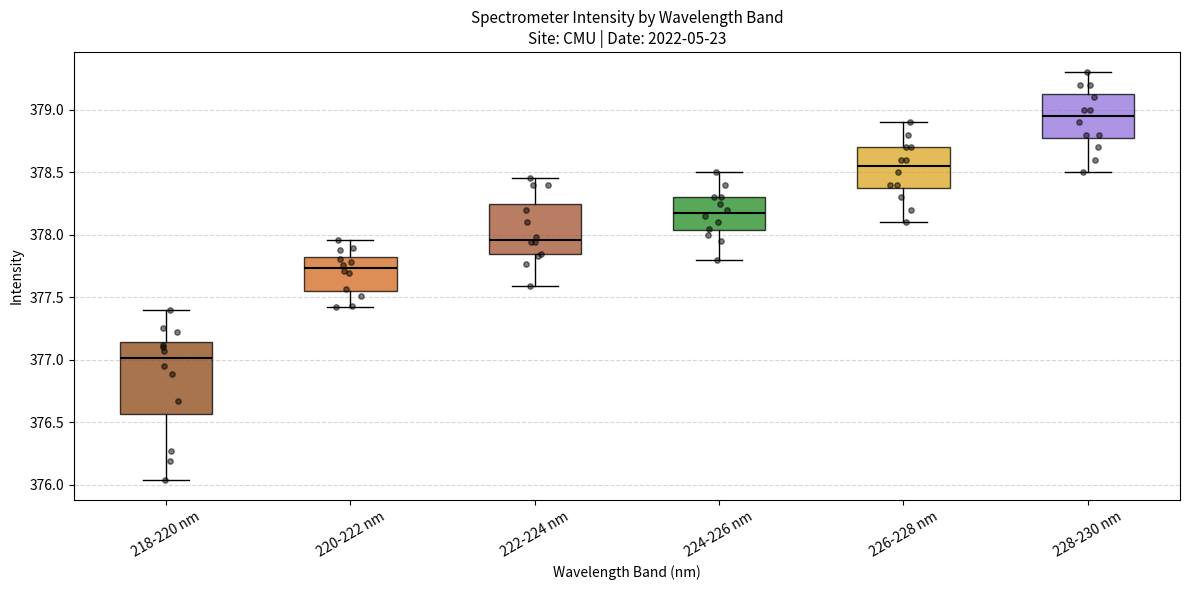

Which box's median line is the lowest?

218-220 nm